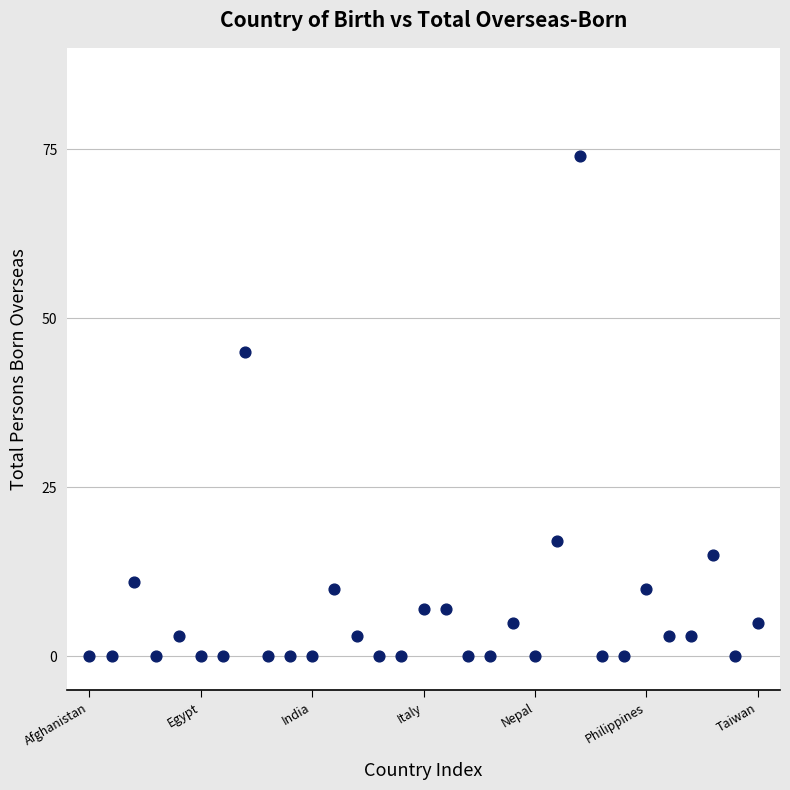

What is the range of Y values (max minus min)?

74